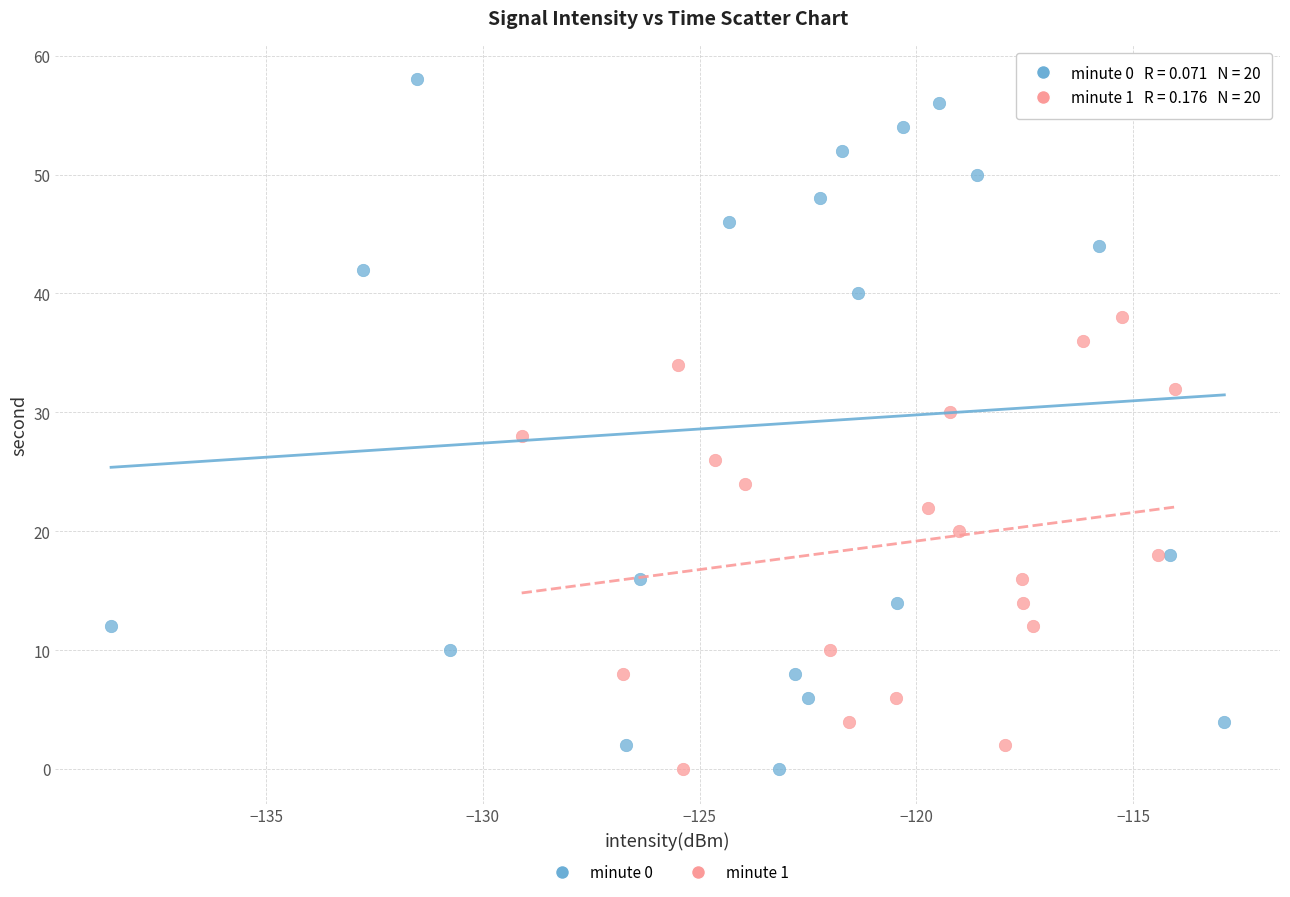

Which series reaches the maximum Y coordinate?

minute 0